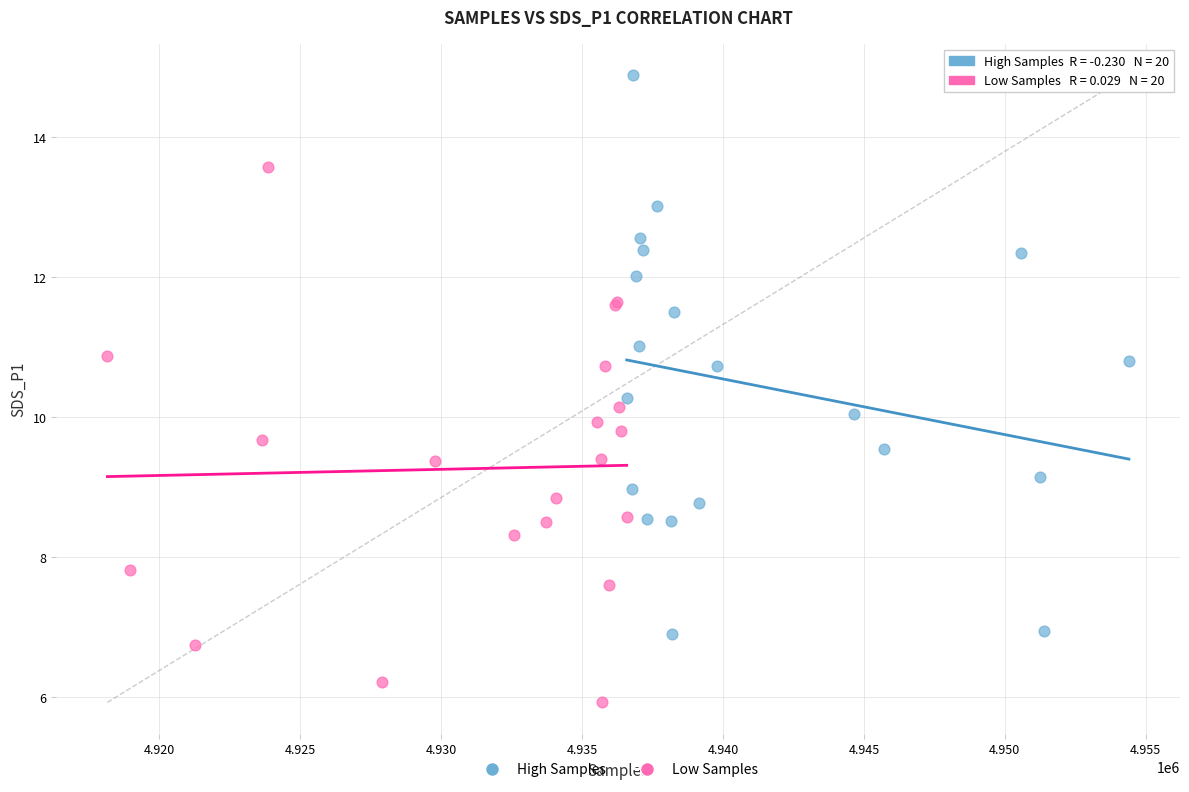

Which series contains the highest Y value?

High Samples